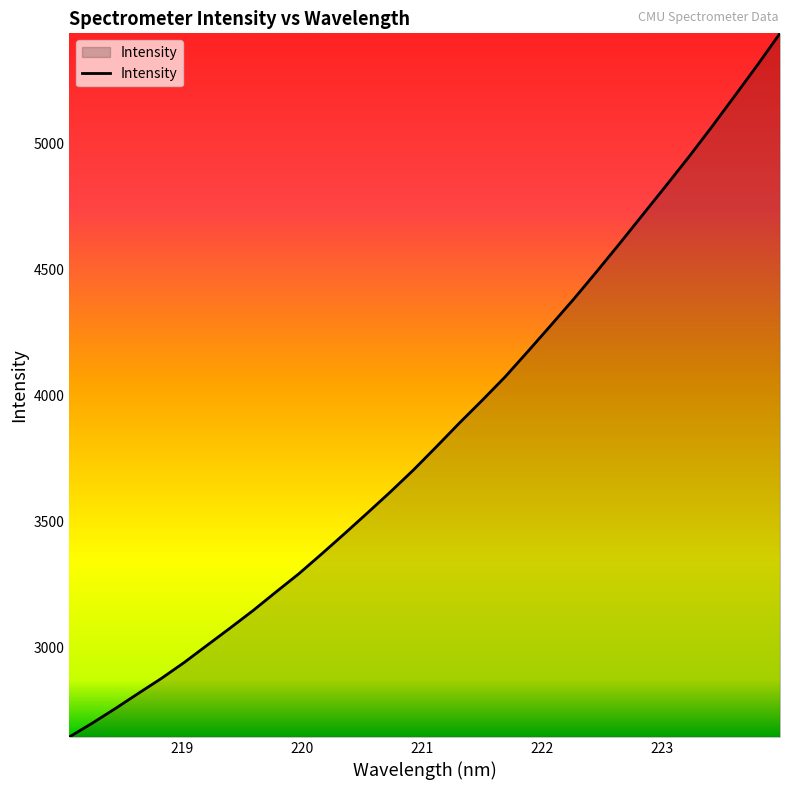

What is the minimum value shown in the chart?

2644.2